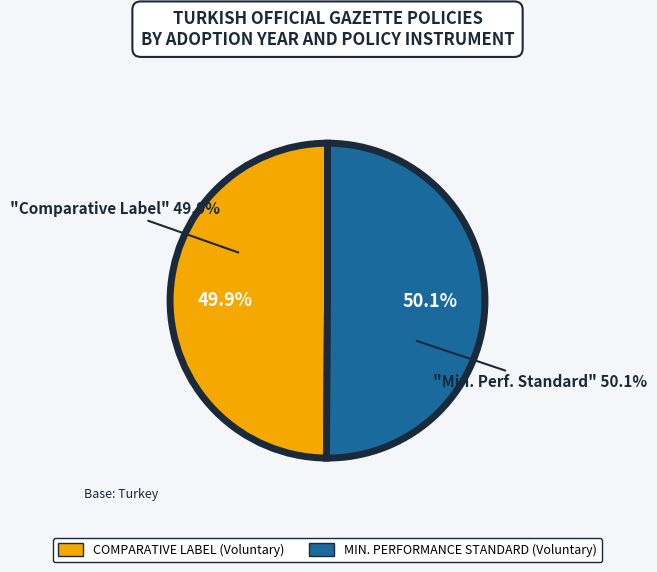

Does any single category account for the majority?

Yes